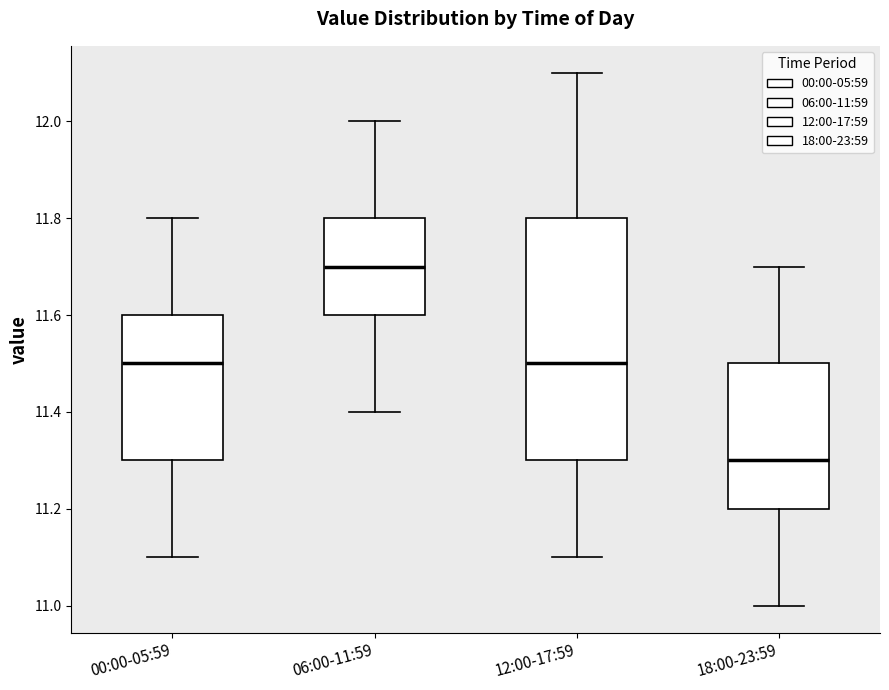

Where is the lower edge of the box for 12:00-17:59 on the y-axis? The values are not printed on the chart, so give them approximately, as read against the axis.

11.3